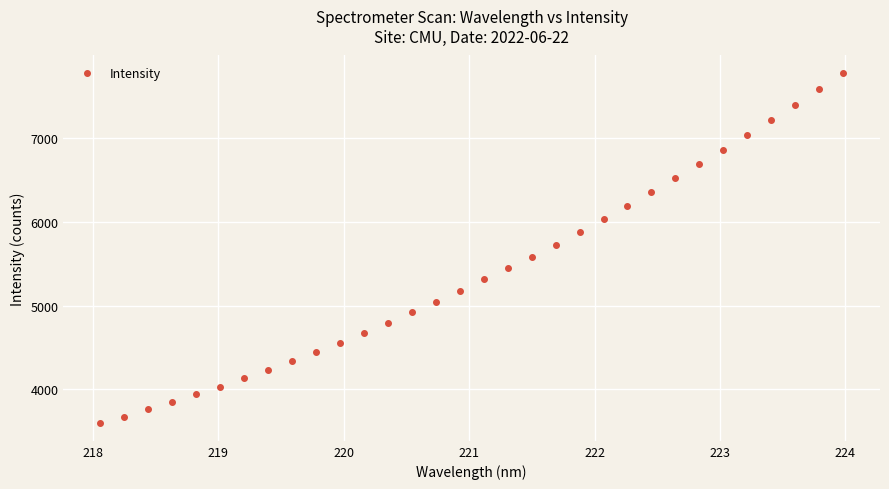

What is the range of X values (max minus min)?

5.9